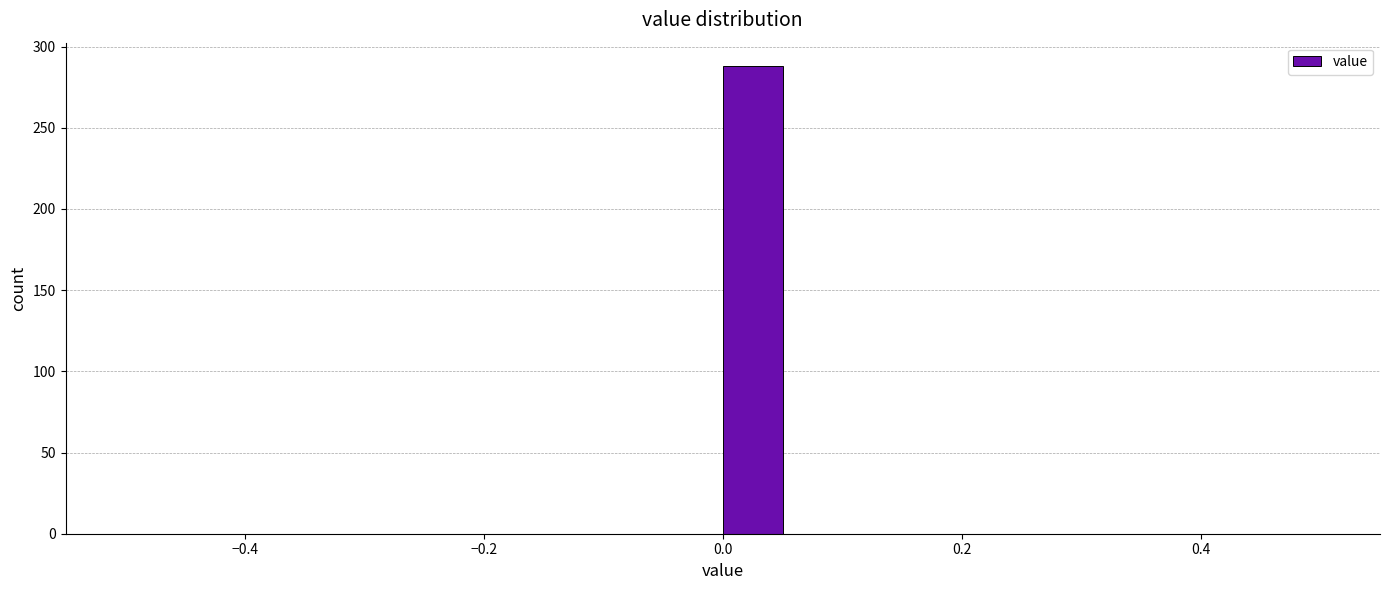

Around what value on the x-axis is the tallest bar? Give the approximate position of its centre, as read against the axis.

0.02